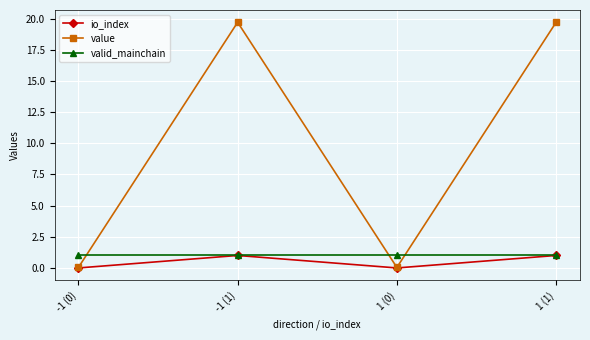

What is the total value across all series at 1 (1)?

21.7